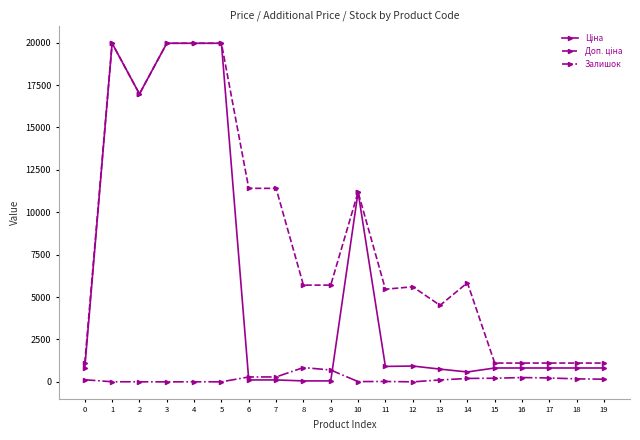

What is the total value across all series at 19?

2086.7